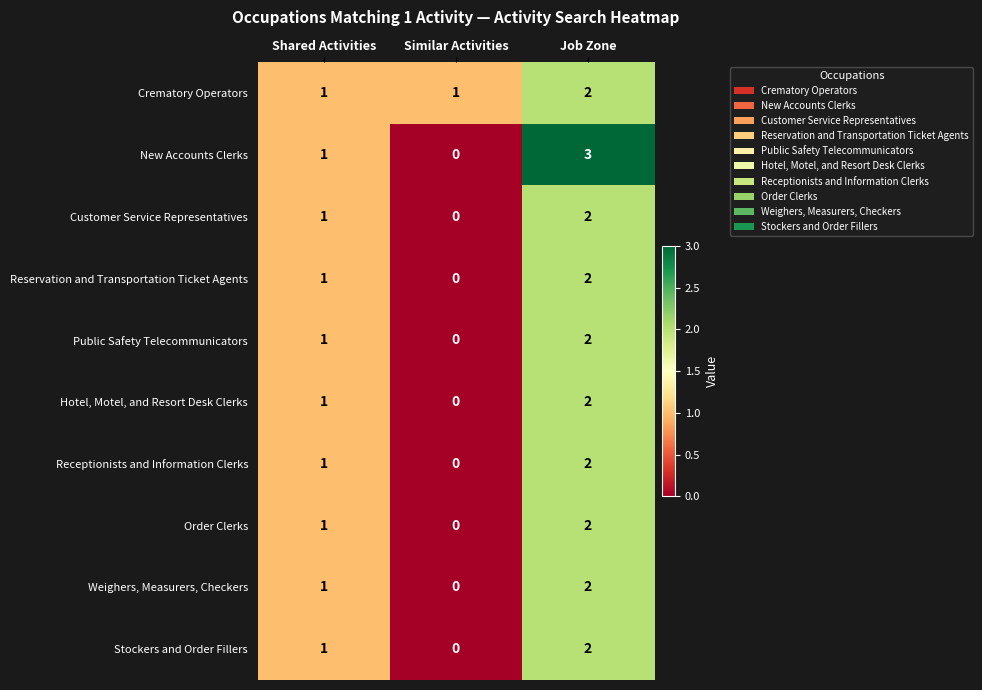

True or false: Order Clerks has a value of 0 at Shared Activities.

False